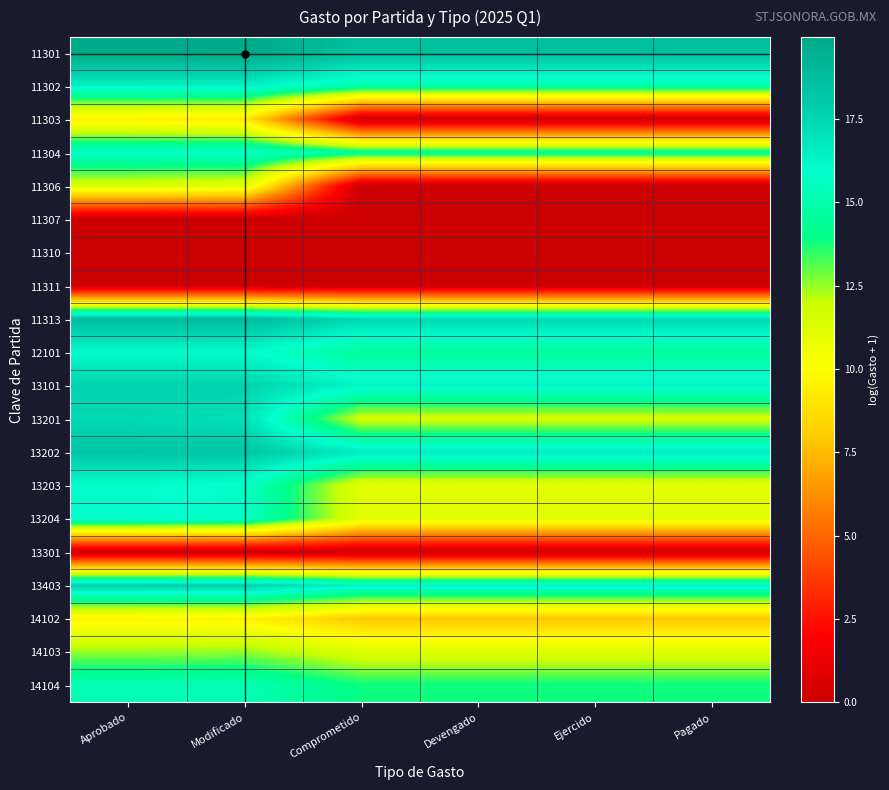

Reading left to right, what are all the values shown in this chart?

11301: Aprobado=19.9	Modificado=20.0	Comprometido=18.6	Devengado=18.6	Ejercido=18.6	Pagado=18.6
11302: Aprobado=16.4	Modificado=16.4	Comprometido=15.0	Devengado=15.0	Ejercido=15.0	Pagado=15.0
11303: Aprobado=9.4	Modificado=9.1	Comprometido=0.0	Devengado=0.0	Ejercido=0.0	Pagado=0.0
11304: Aprobado=15.8	Modificado=15.8	Comprometido=14.5	Devengado=14.5	Ejercido=14.5	Pagado=14.5
11306: Aprobado=11.4	Modificado=11.2	Comprometido=0.0	Devengado=0.0	Ejercido=0.0	Pagado=0.0
11307: Aprobado=0.0	Modificado=0.0	Comprometido=0.0	Devengado=0.0	Ejercido=0.0	Pagado=0.0
11310: Aprobado=0.0	Modificado=0.0	Comprometido=0.0	Devengado=0.0	Ejercido=0.0	Pagado=0.0
11311: Aprobado=0.0	Modificado=0.0	Comprometido=0.0	Devengado=0.0	Ejercido=0.0	Pagado=0.0
11313: Aprobado=18.8	Modificado=18.8	Comprometido=17.4	Devengado=17.4	Ejercido=17.4	Pagado=17.4
12101: Aprobado=16.0	Modificado=16.0	Comprometido=14.6	Devengado=14.6	Ejercido=14.6	Pagado=14.6
13101: Aprobado=17.6	Modificado=17.7	Comprometido=16.3	Devengado=16.3	Ejercido=16.3	Pagado=16.3
13201: Aprobado=17.4	Modificado=17.1	Comprometido=11.7	Devengado=11.7	Ejercido=11.7	Pagado=11.7
13202: Aprobado=18.1	Modificado=18.2	Comprometido=16.7	Devengado=16.7	Ejercido=16.7	Pagado=16.7
13203: Aprobado=16.0	Modificado=15.8	Comprometido=11.1	Devengado=11.1	Ejercido=11.1	Pagado=11.1
13204: Aprobado=16.0	Modificado=15.8	Comprometido=11.1	Devengado=11.1	Ejercido=11.1	Pagado=11.1
13301: Aprobado=0.0	Modificado=0.0	Comprometido=0.0	Devengado=0.0	Ejercido=0.0	Pagado=0.0
13403: Aprobado=17.8	Modificado=17.8	Comprometido=16.4	Devengado=16.4	Ejercido=16.4	Pagado=16.4
14102: Aprobado=9.6	Modificado=9.5	Comprometido=7.8	Devengado=7.8	Ejercido=7.8	Pagado=7.8
14103: Aprobado=12.5	Modificado=12.6	Comprometido=11.3	Devengado=11.3	Ejercido=11.3	Pagado=11.3
14104: Aprobado=15.2	Modificado=15.2	Comprometido=13.9	Devengado=13.9	Ejercido=13.9	Pagado=13.9